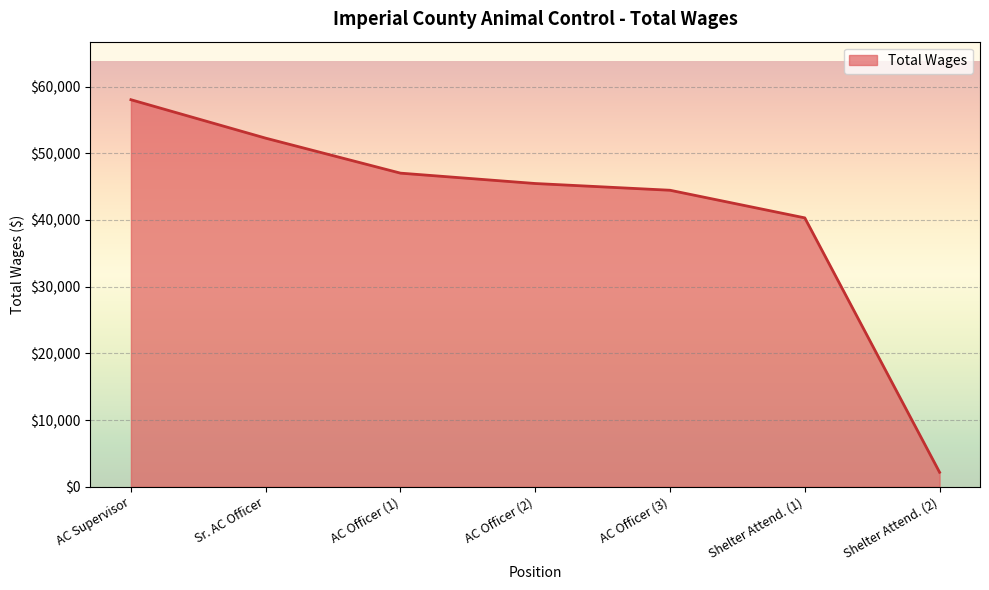

What is the greatest value displayed?

58029